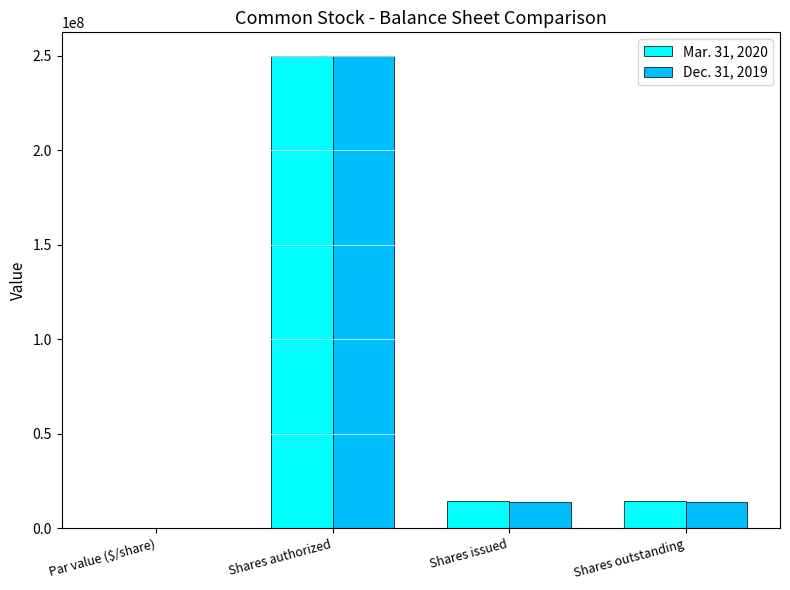

What are all the series names shown in the legend?

Mar. 31, 2020, Dec. 31, 2019